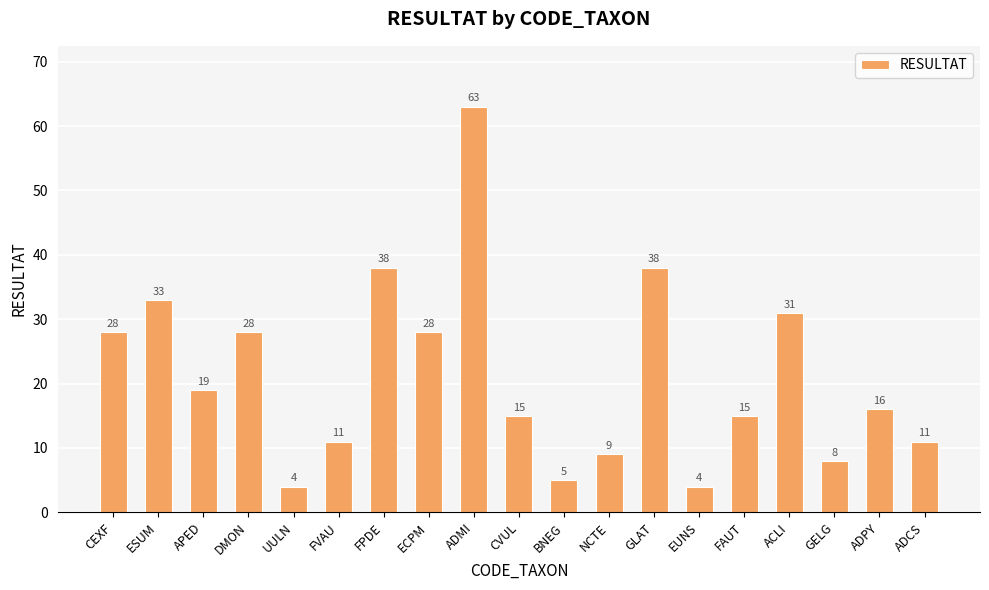

What is the smallest value displayed?

4